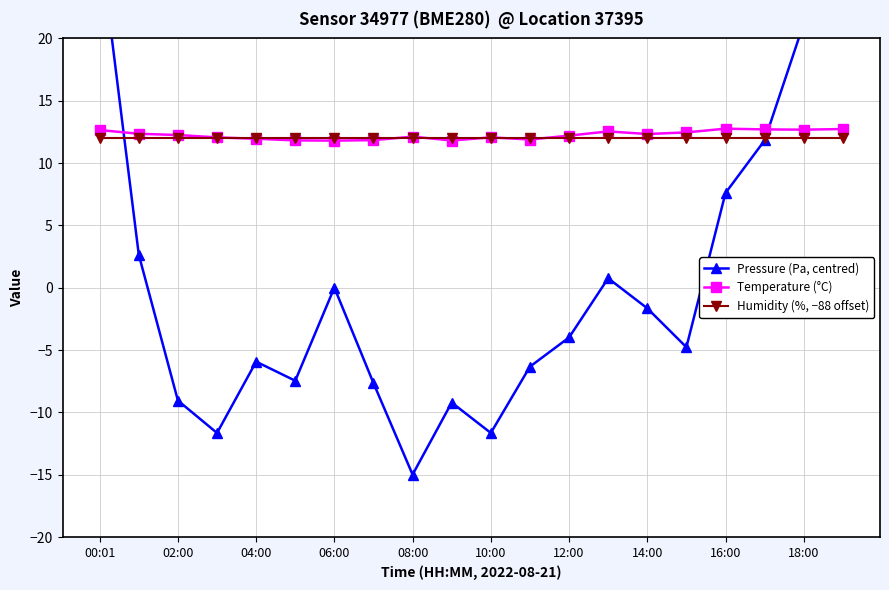

Is it true that Temperature (°C) equals 12.2 at 12:00?

True